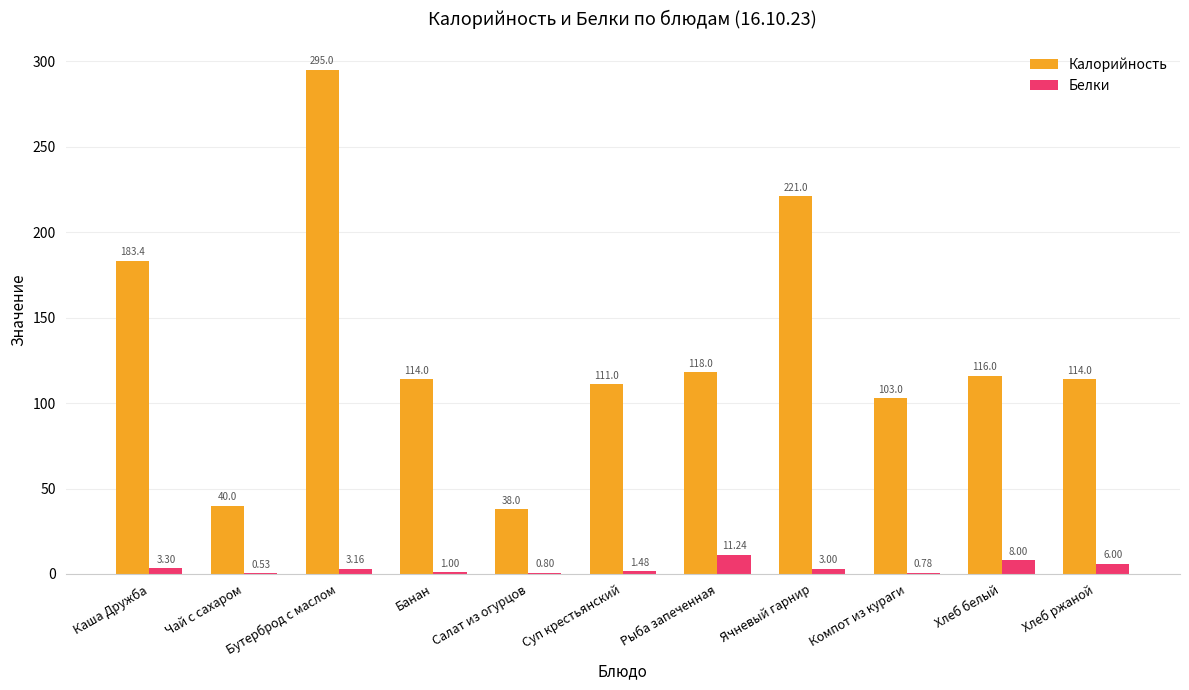

What value does the Белки series have at Компот из кураги?

0.8